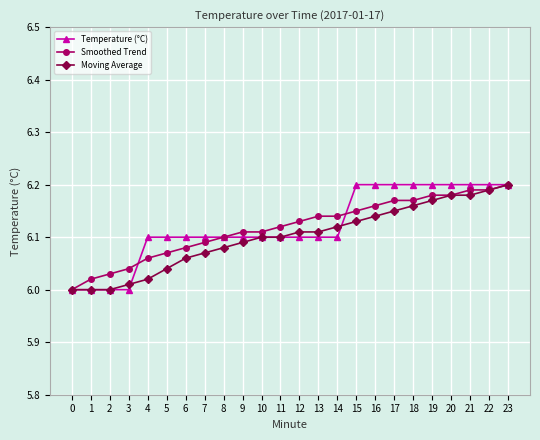

What is the total value across all series at 17?

18.5